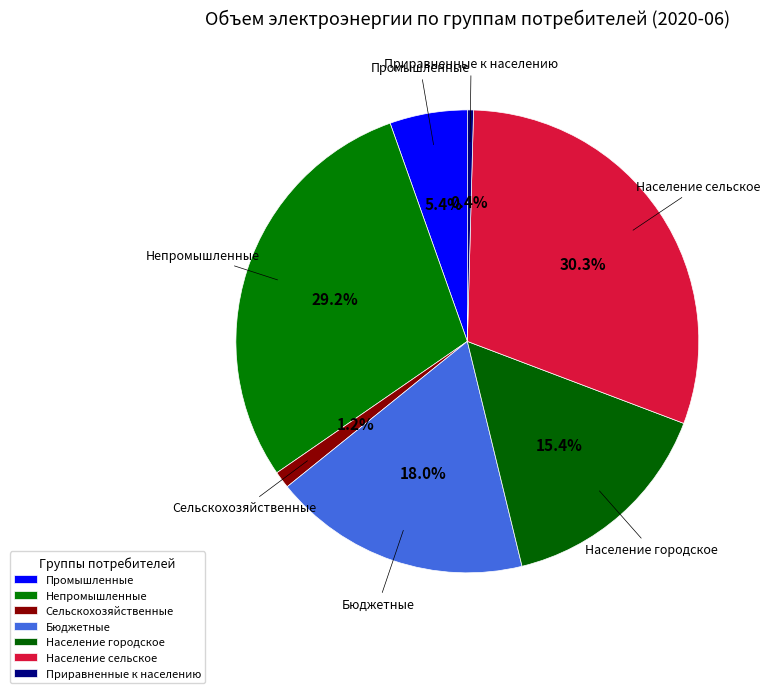

To the nearest percent, what percentage of the pie is Сельскохозяйственные?

1%